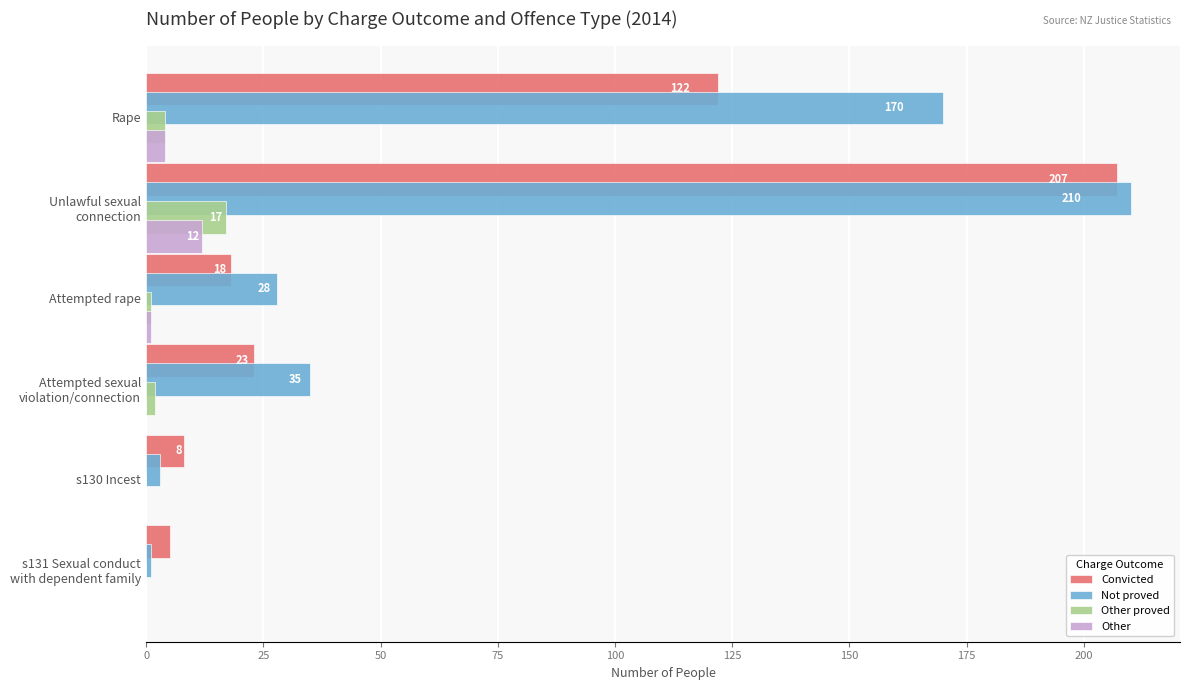

Count the number of data series in this chart.

4